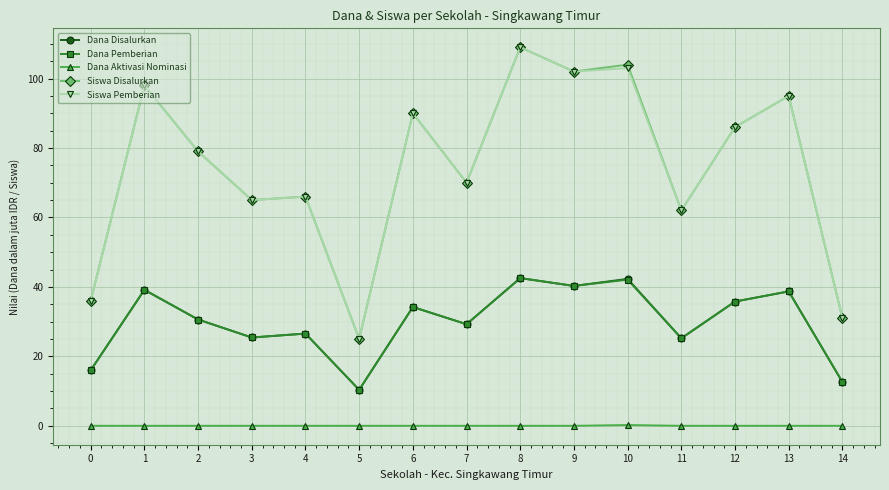

What is the value of the Siswa Pemberian point at the 14th from the left?

95.0